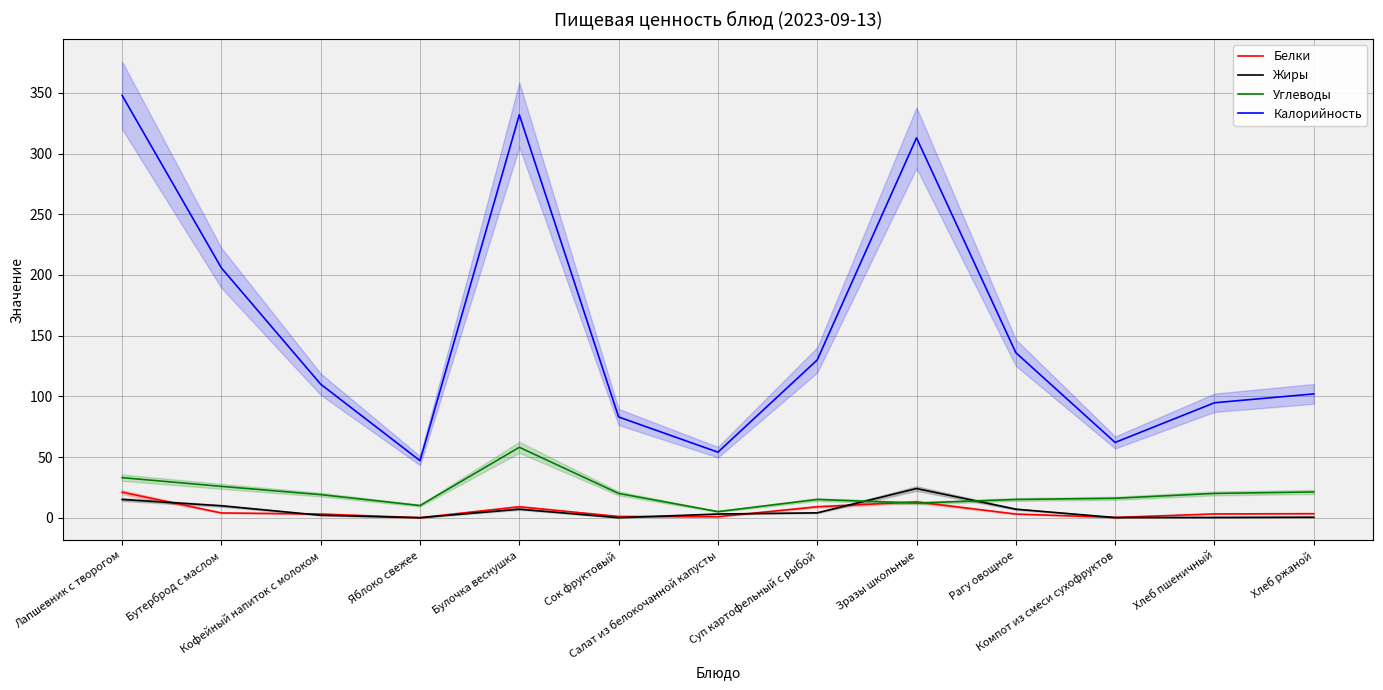

What is the difference between the second highest and minimum values in the Жиры series?

15.0